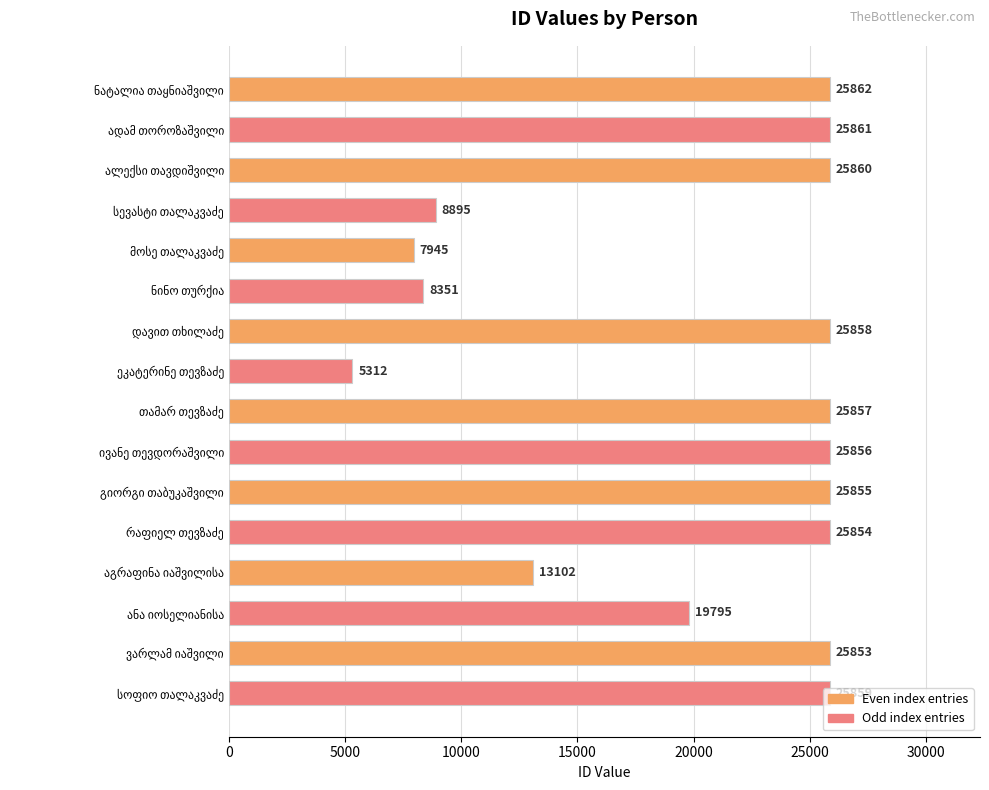

What is the average value?

20123